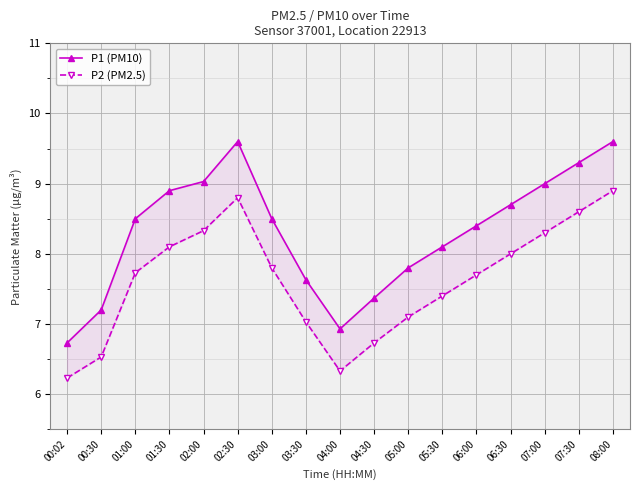

Which label corresponds to the largest value in the chart?

02:30